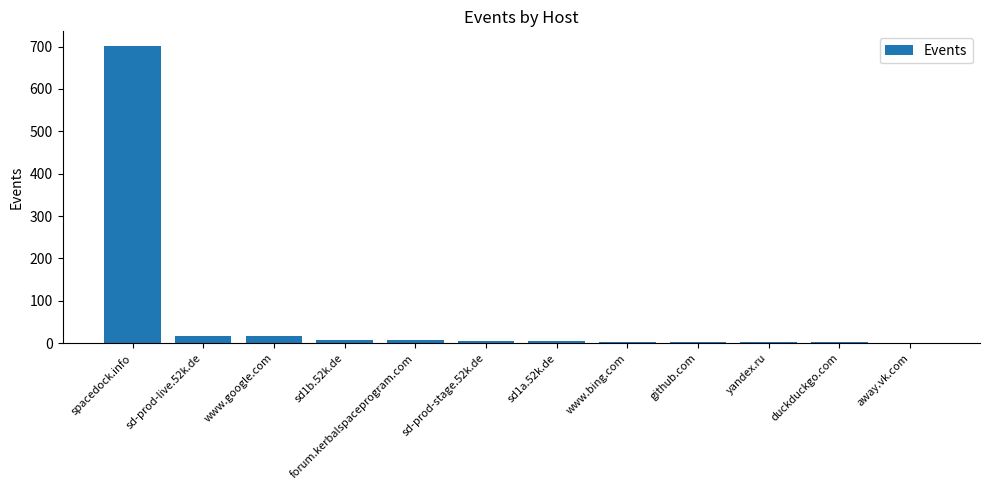

Which label corresponds to the largest value in the chart?

spacedock.info